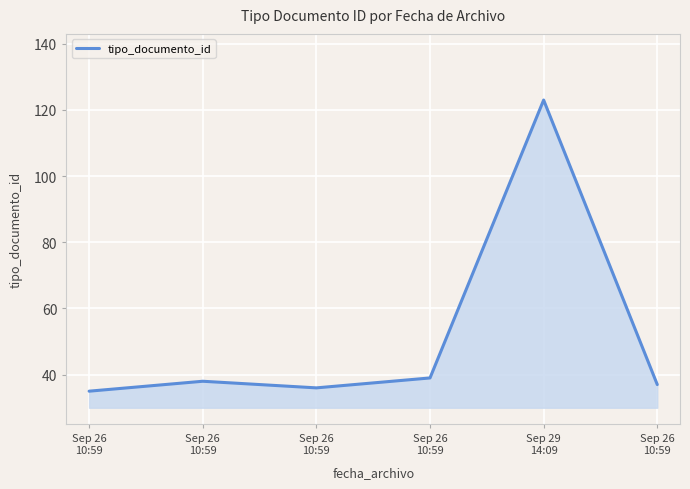

Reading right to left, what are all the values shown in this chart?

37	123	39	36	38	35